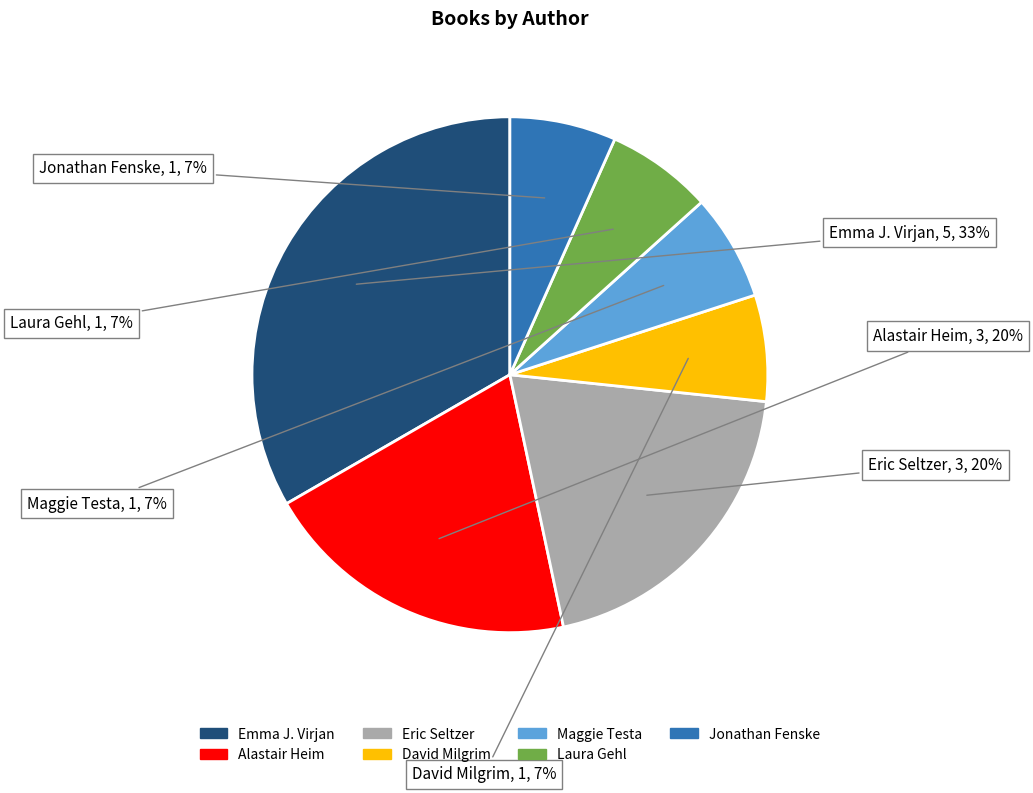

True or false: Eric Seltzer accounts for 20% of the total.

True